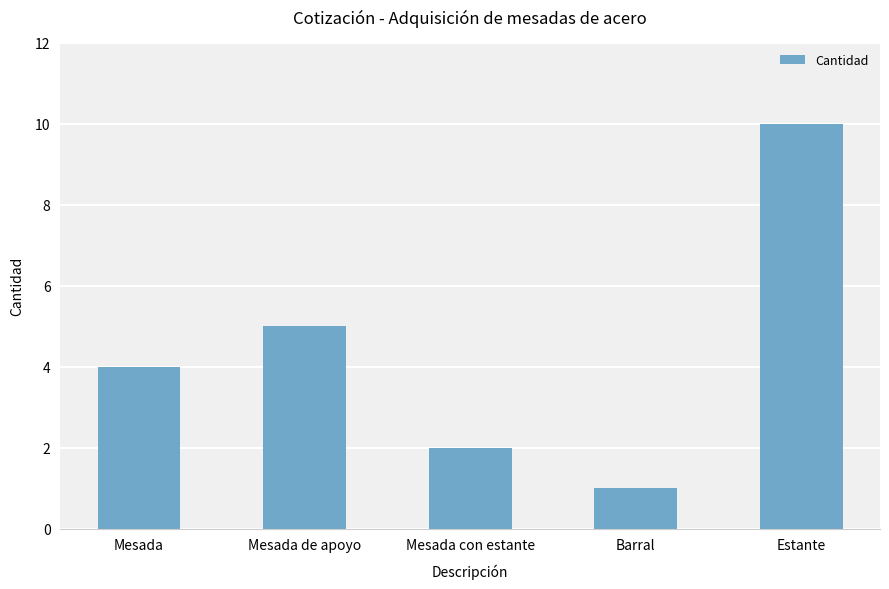

What is the maximum value shown in the chart?

10